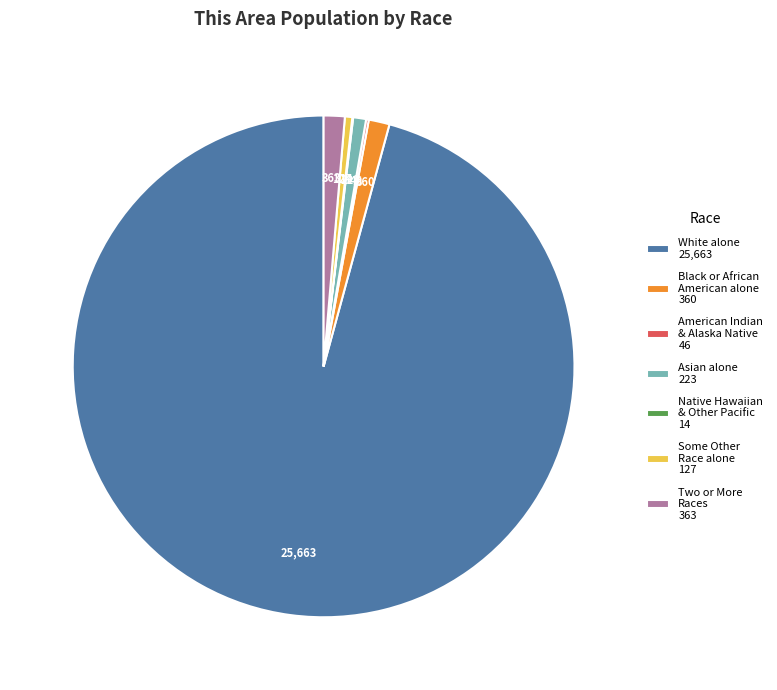

Combined, do White alone 25,663 and Asian alone 223 account for over 50%?

Yes